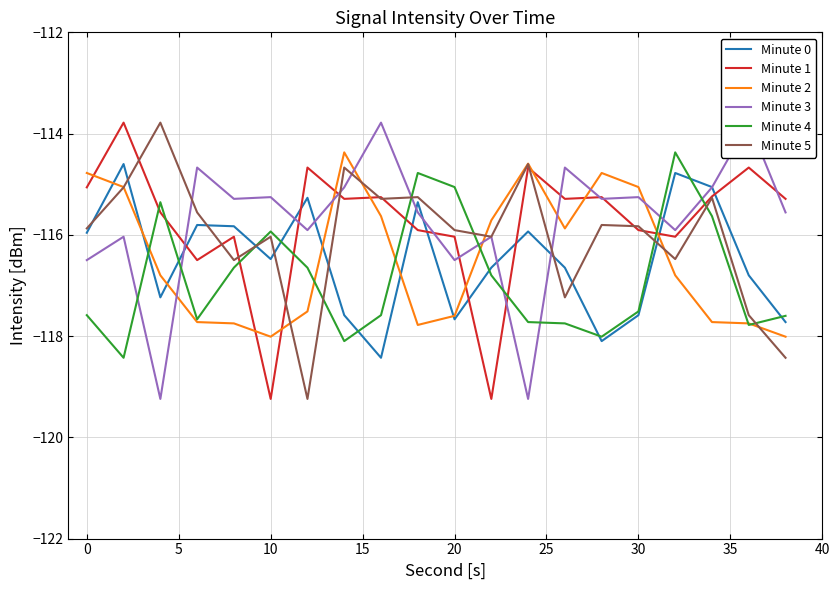

How many values in the Minute 5 series are below -115?

17